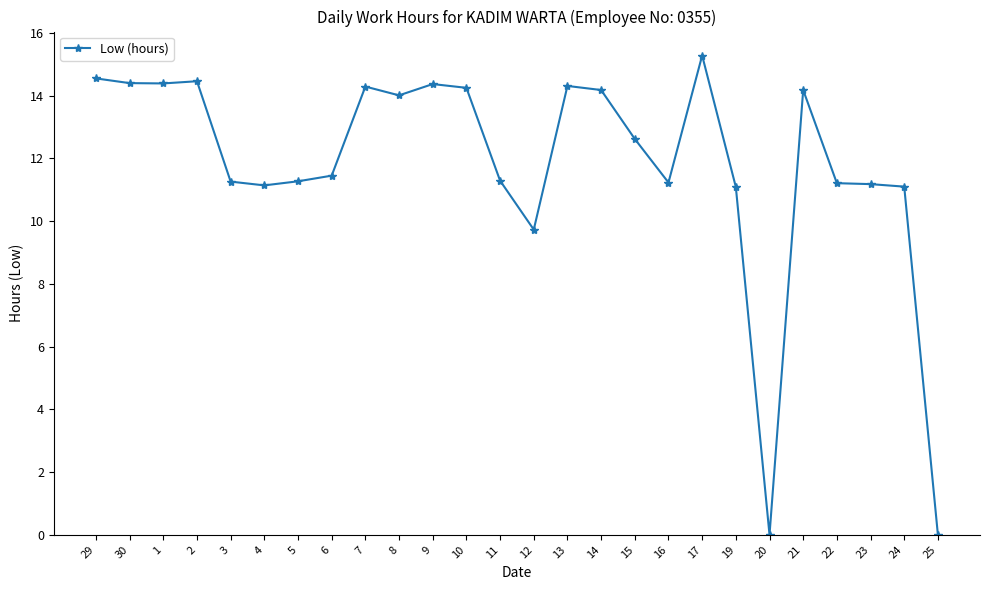

True or false: the data has more than 0 interior local peaks.

True